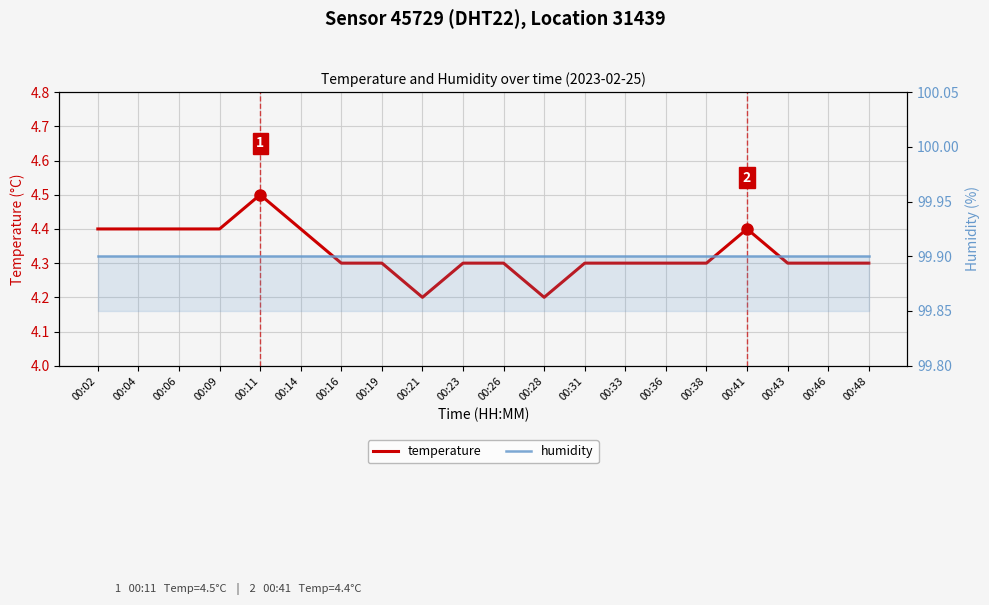

Which series has the widest spread of values?

temperature